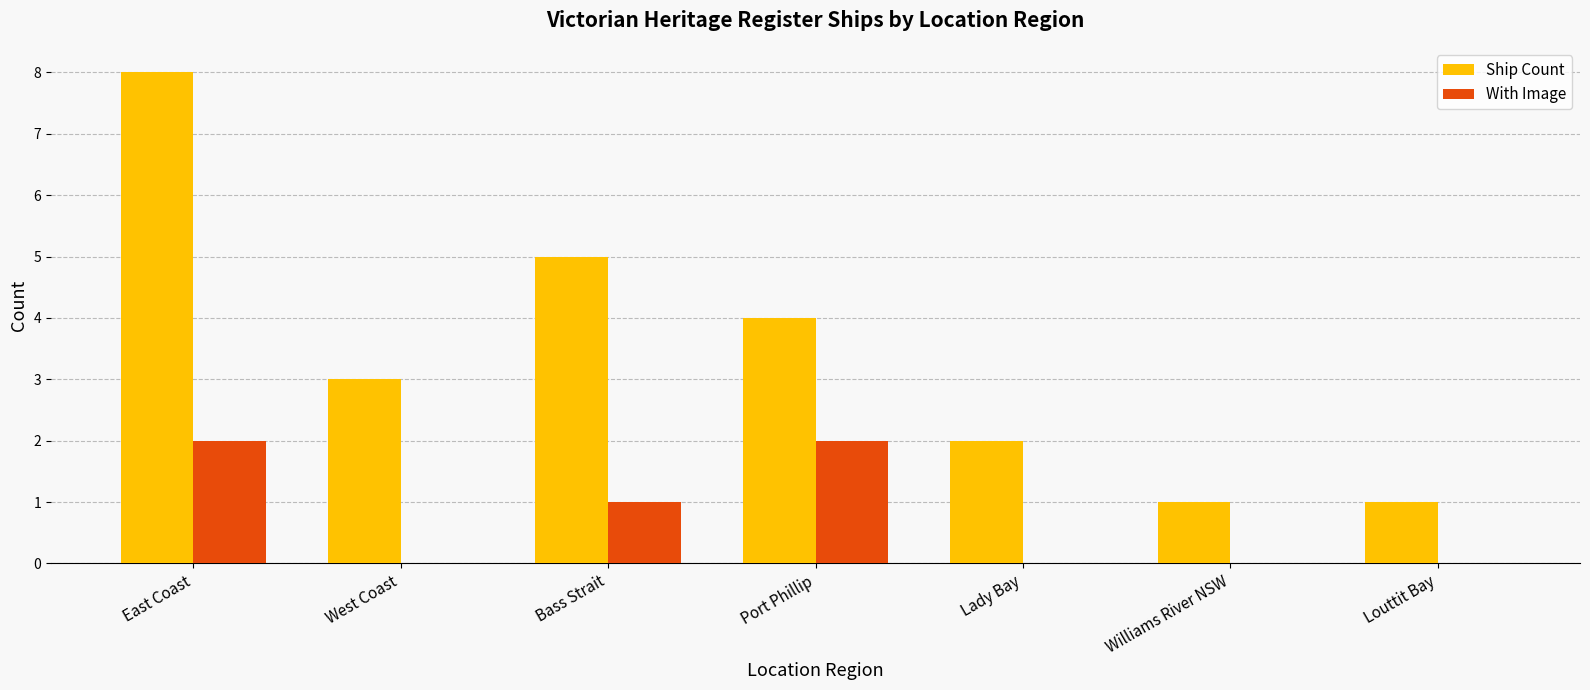

Reading right to left, list all the values displayed in this chart.

Ship Count: 1	1	2	4	5	3	8
With Image: 0	0	0	2	1	0	2